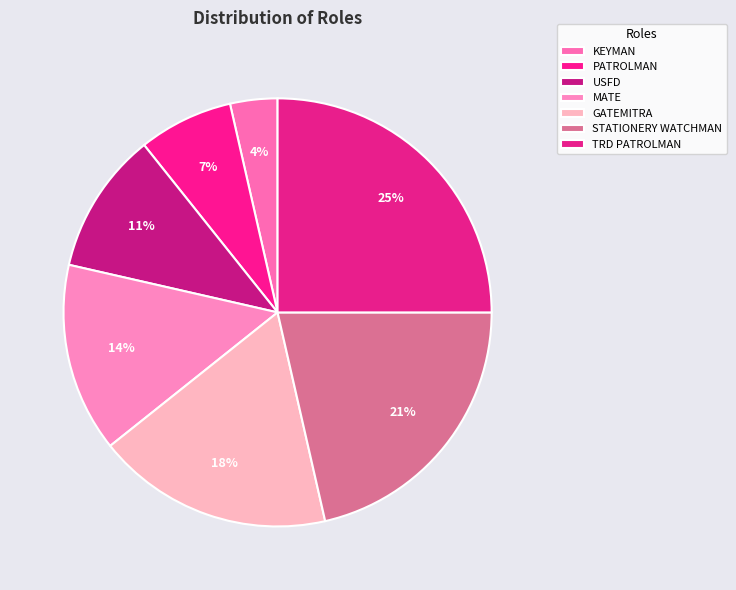

How many slices are in this pie chart?

7